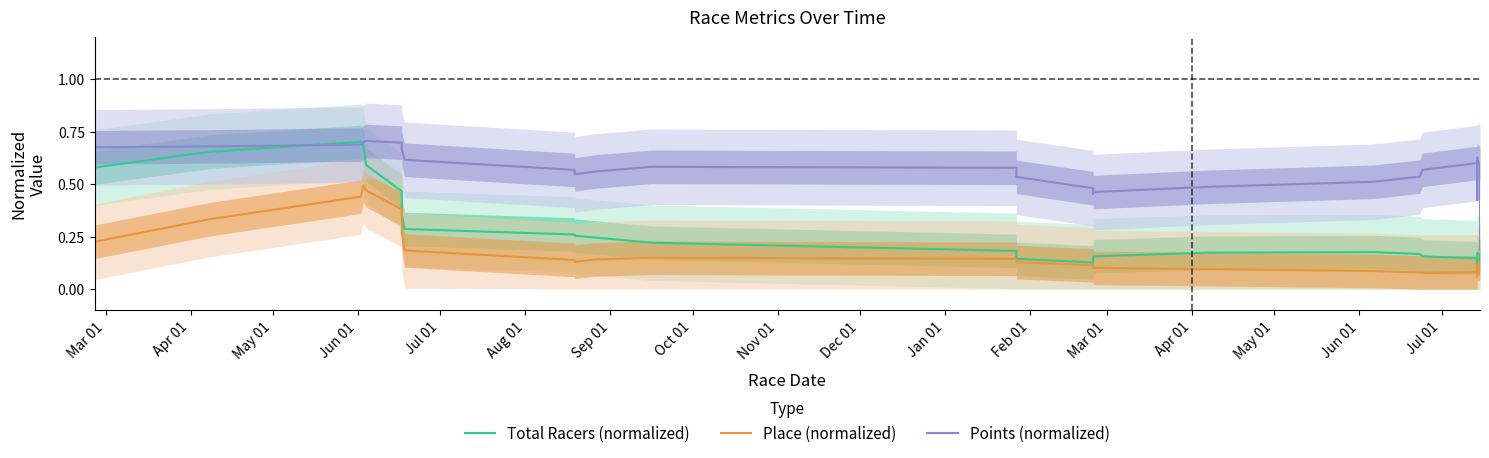

Does the chart have visible grid lines?

No